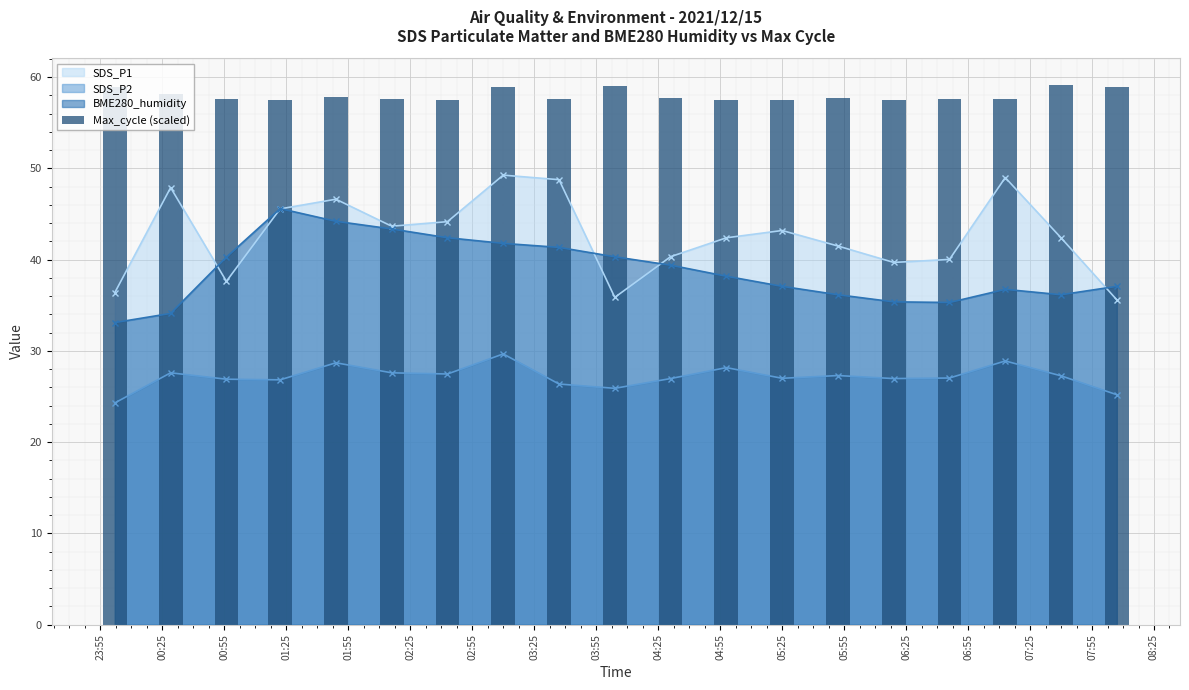

True or false: BME280_humidity and SDS_P2 cross at least once.

False